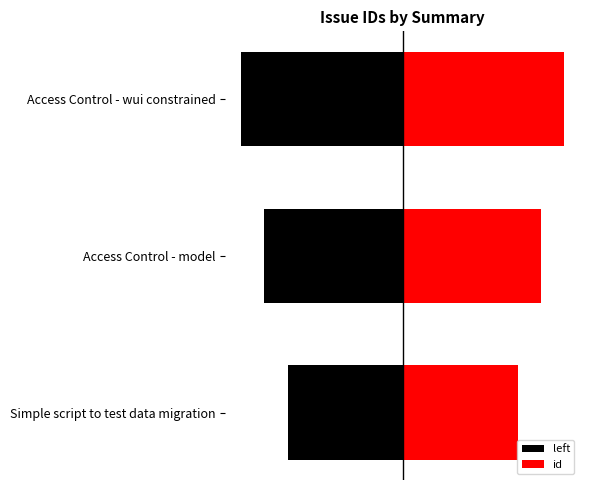

Reading right to left, what are all the values shown in this chart?

left: -7	-6	-5
id: 7	6	5